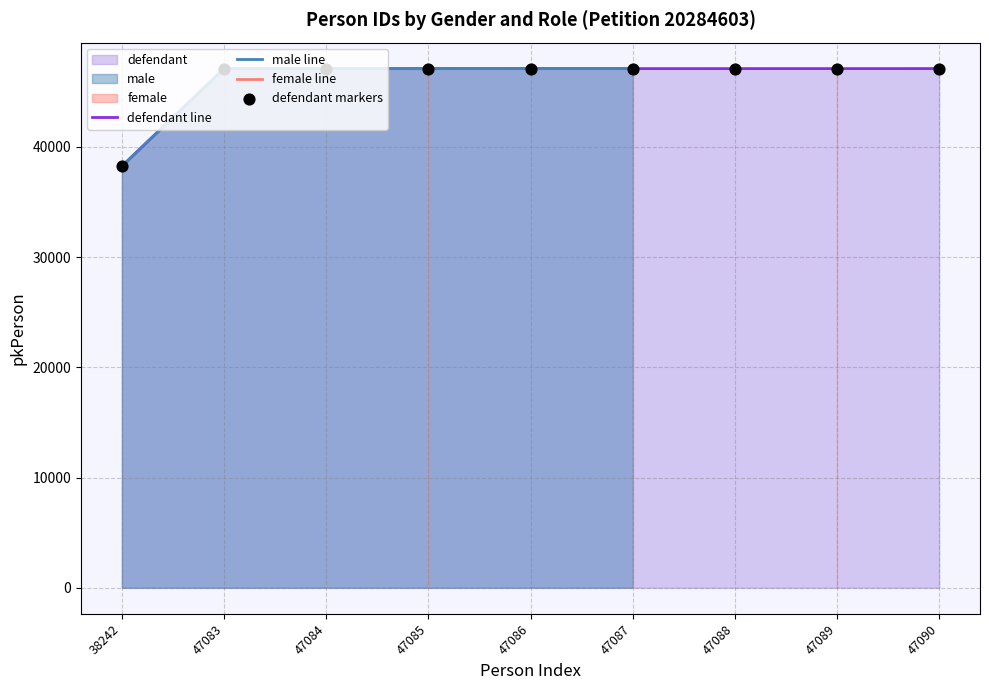

True or false: defendant line has a value of 47086 at 47086.

True